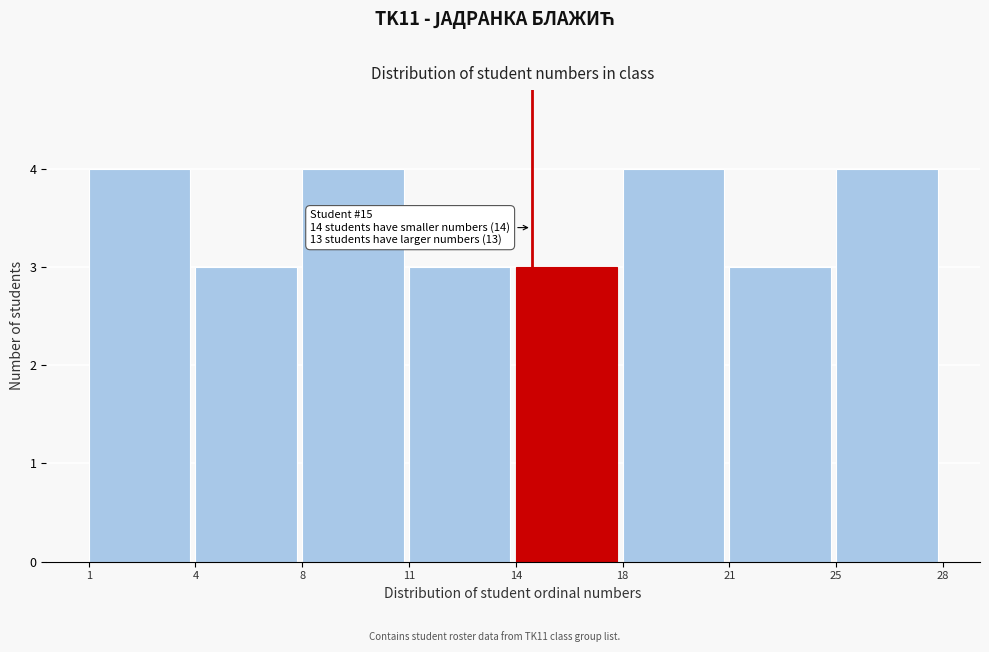

Reading right to left, transcribe all the data shown in this chart.

4	3	4	3	3	4	3	4